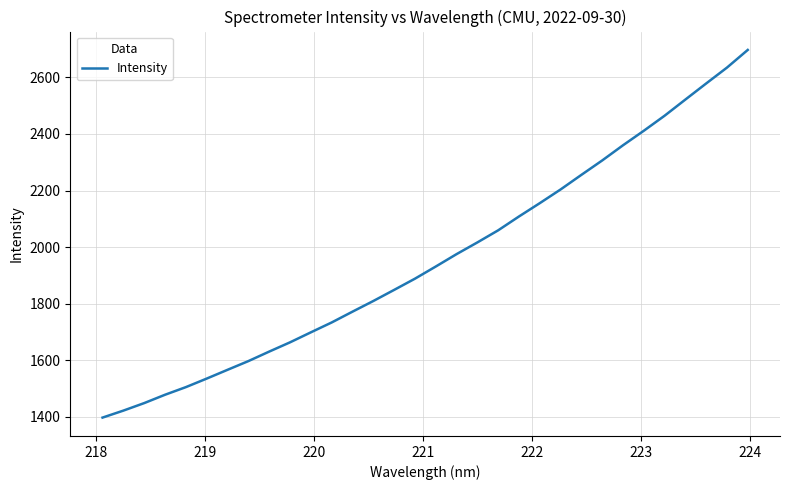

What is the average value?

1958.7